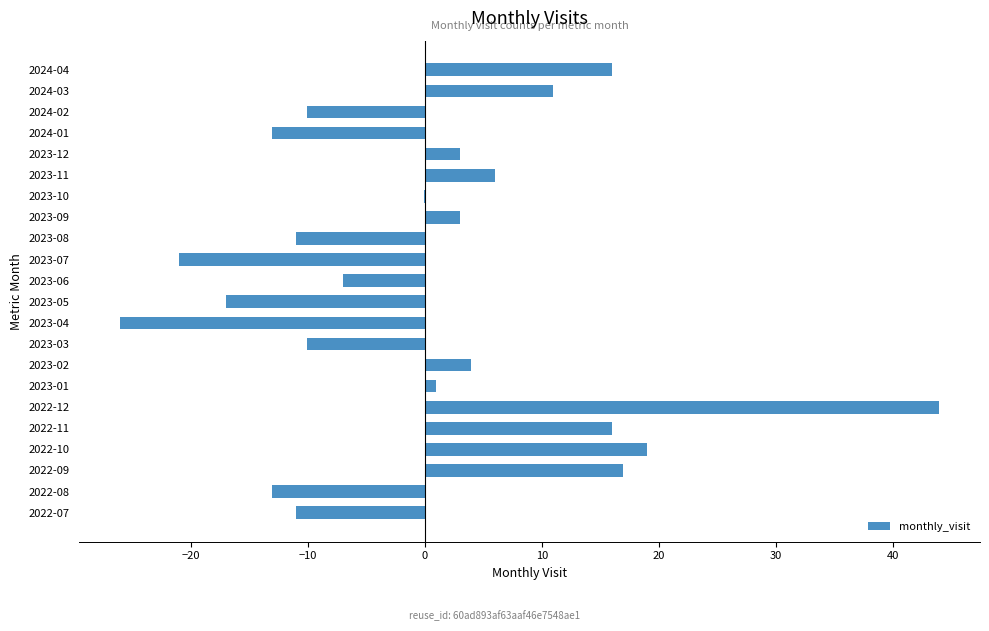

What is the change in value from 2023-03 to 2024-01?

-3.0